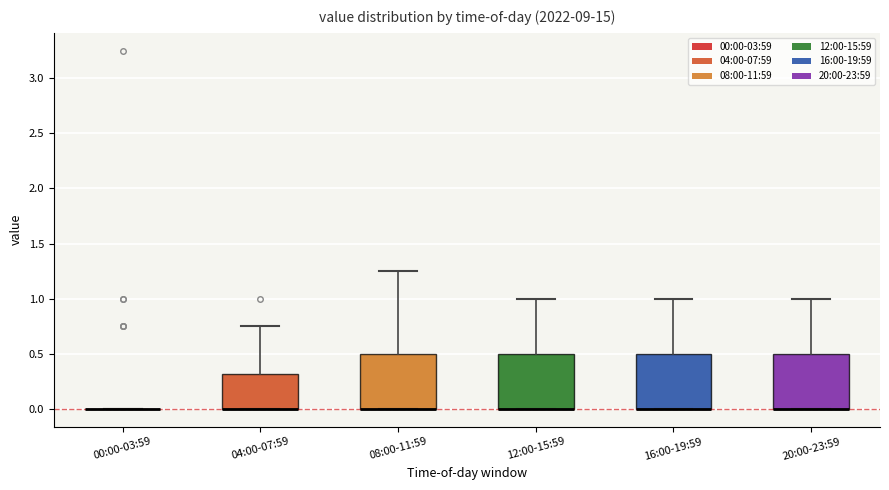

Reading left to right, transcribe this box plot: for each box, give where its median line is, the range the box spans, and where its two whiskers end, as read against the y-axis. The values are not printed on the chart, so give them approximately, as read against the axis.

00:00-03:59: box collapsed to a line at 0.00, whiskers 0.00 to 0.00
04:00-07:59: median 0.00 (drawn on the box's lower edge), box 0.00 to 0.30, whiskers 0.00 to 0.75
08:00-11:59: median 0.00 (drawn on the box's lower edge), box 0.00 to 0.50, whiskers 0.00 to 1.25
12:00-15:59: median 0.00 (drawn on the box's lower edge), box 0.00 to 0.50, whiskers 0.00 to 1.00
16:00-19:59: median 0.00 (drawn on the box's lower edge), box 0.00 to 0.50, whiskers 0.00 to 1.00
20:00-23:59: median 0.00 (drawn on the box's lower edge), box 0.00 to 0.50, whiskers 0.00 to 1.00